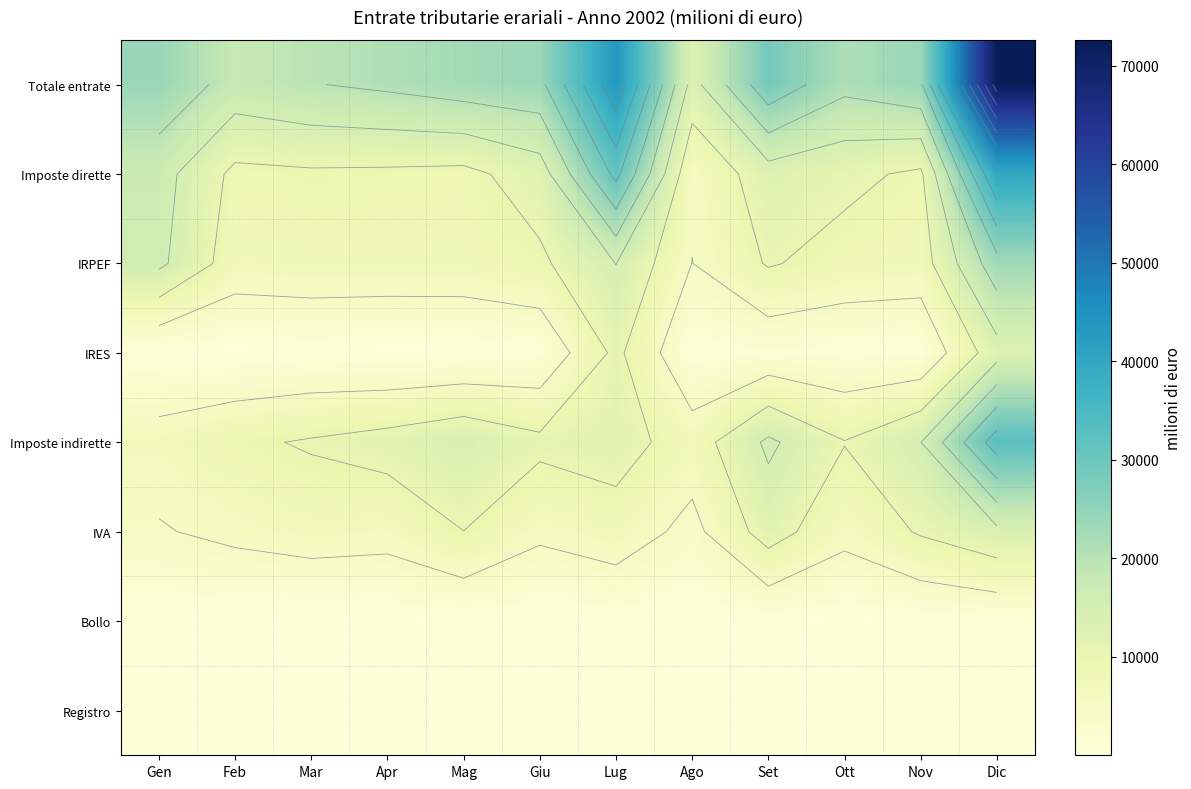

What is the difference between the Registro values at Ago and Set?

195